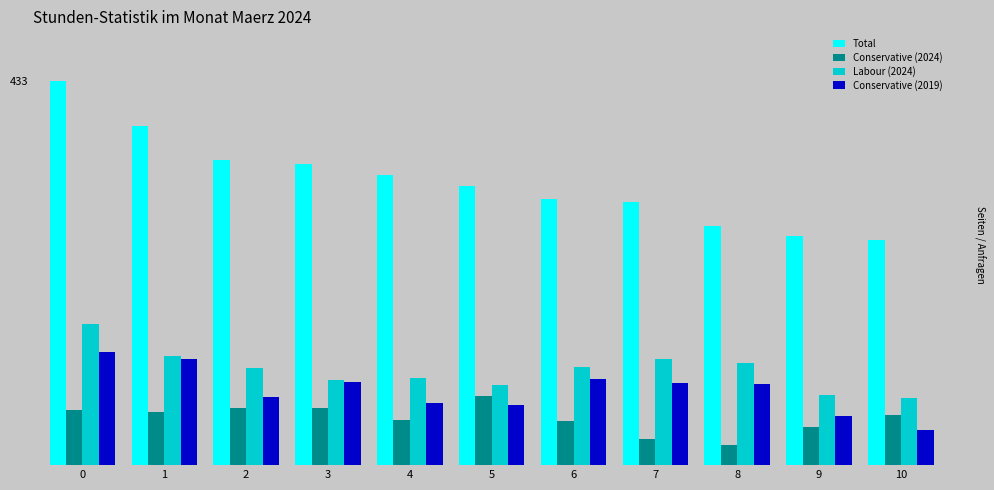

Are the bars grouped side by side (vs. stacked)?

Yes